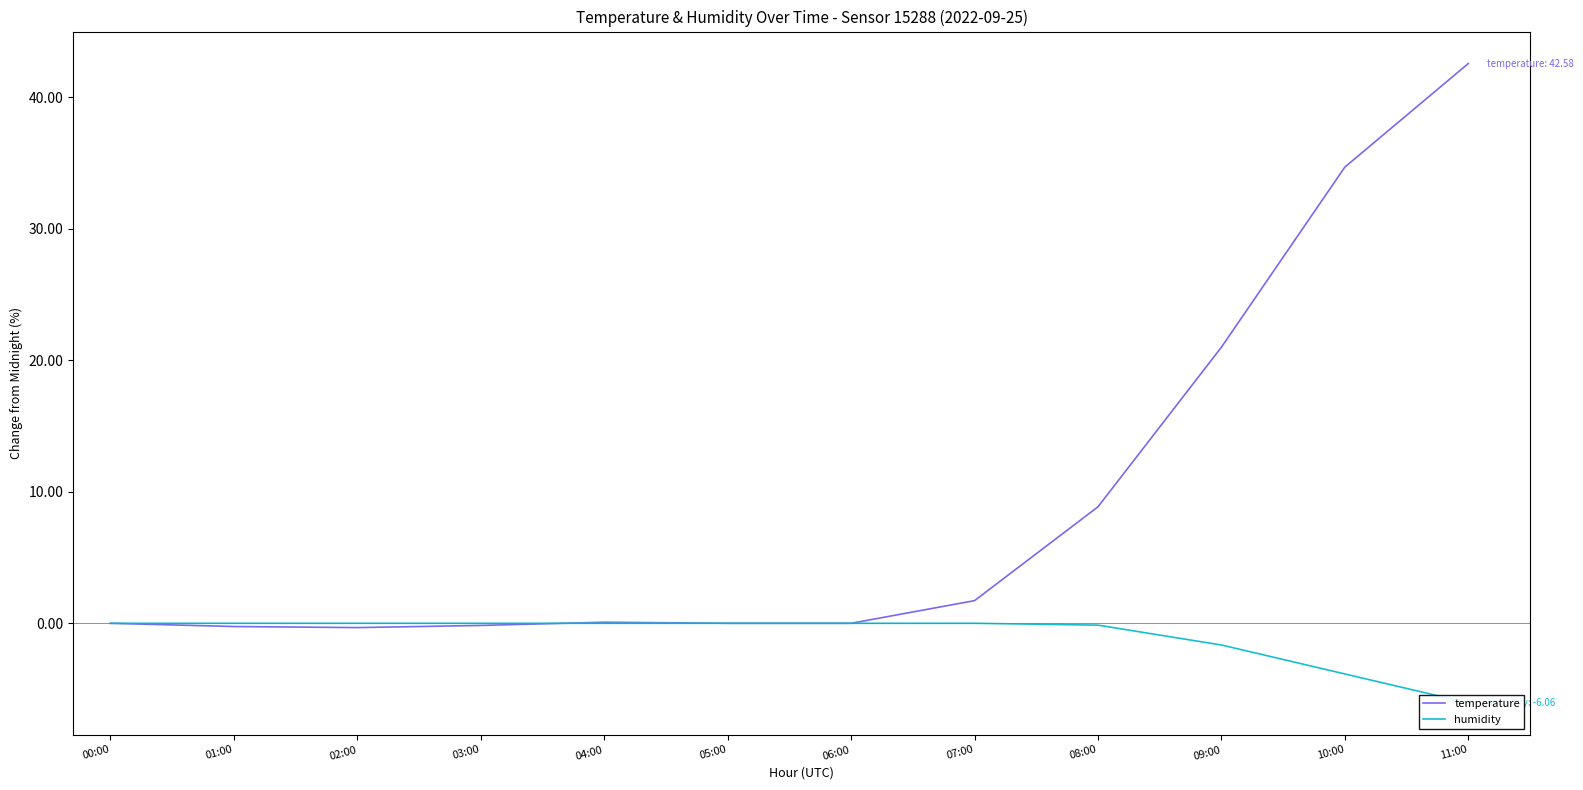

Which series has the widest spread of values?

temperature